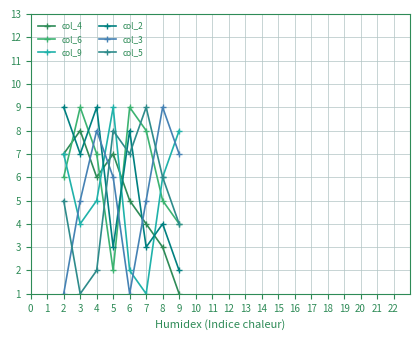

True or false: col_6 and col_3 intersect in this chart.

True